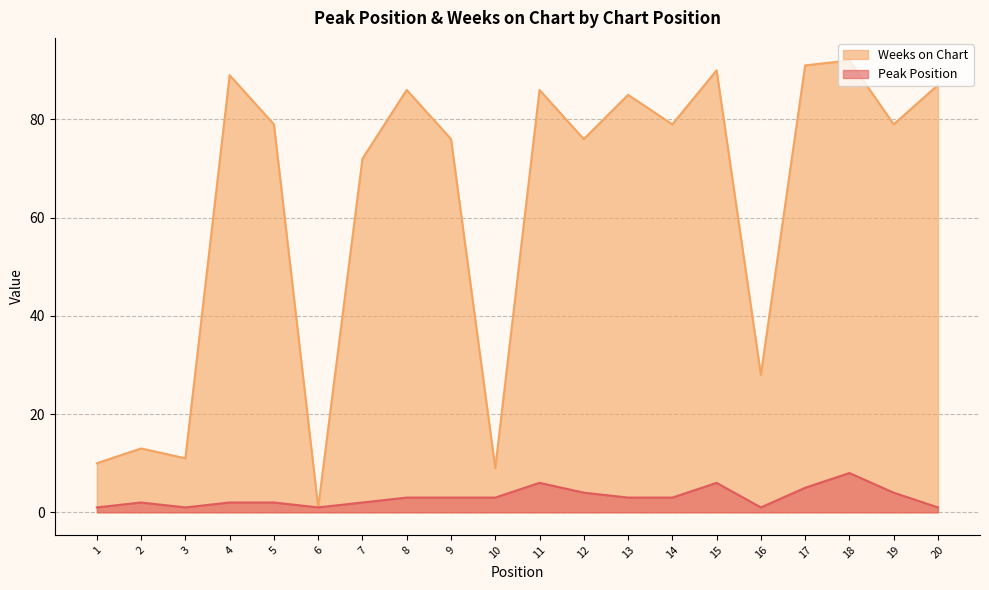

Rank the series at 6 from lowest to highest value.

Peak Position, Weeks on Chart